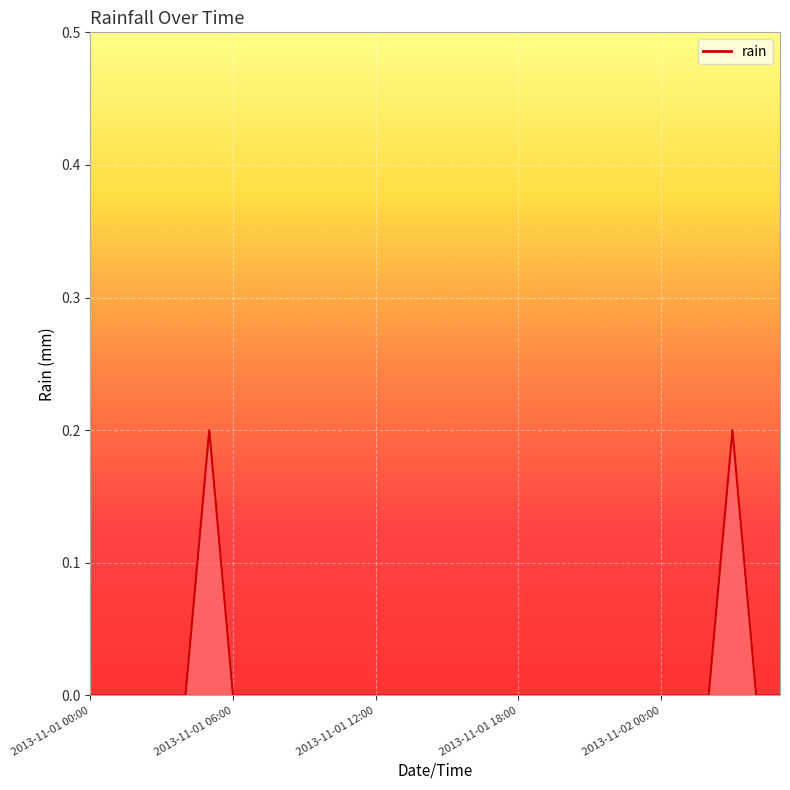

How many distinct data groups are displayed?

1